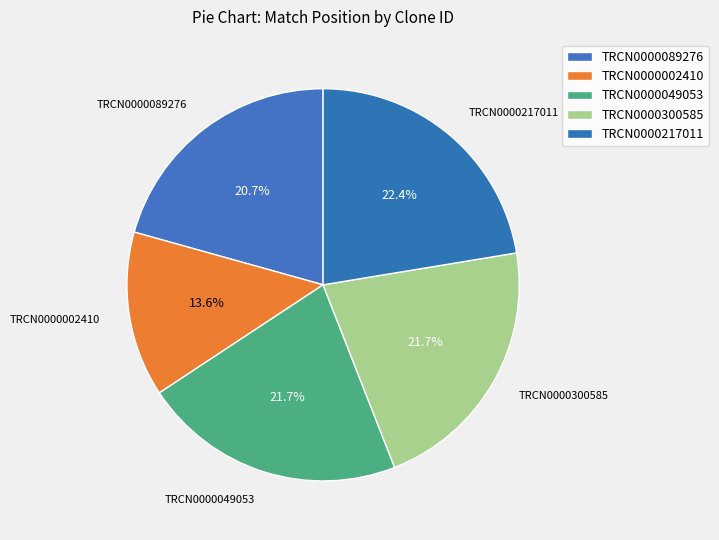

Is it true that TRCN0000217011 is 31% of the pie?

False